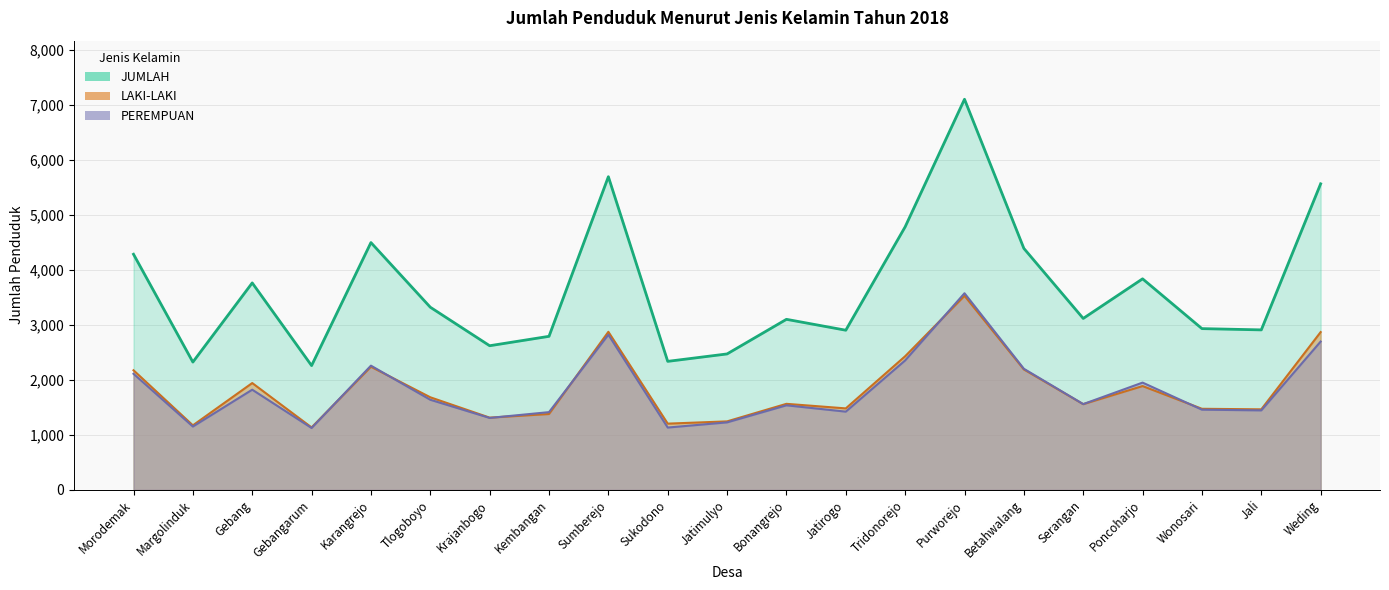

Rank the series at Poncoharjo from highest to lowest value.

JUMLAH, PEREMPUAN, LAKI-LAKI